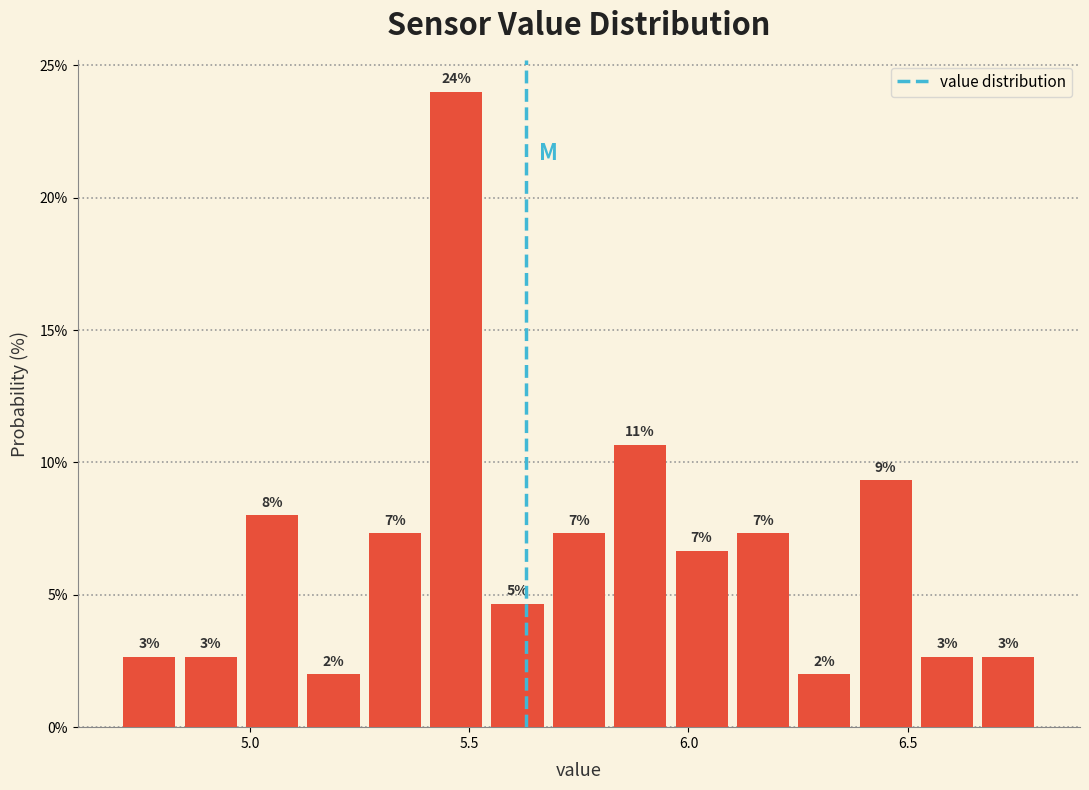

Around what value on the x-axis is the tallest bar? Give the approximate position of its centre, as read against the axis.

5.45